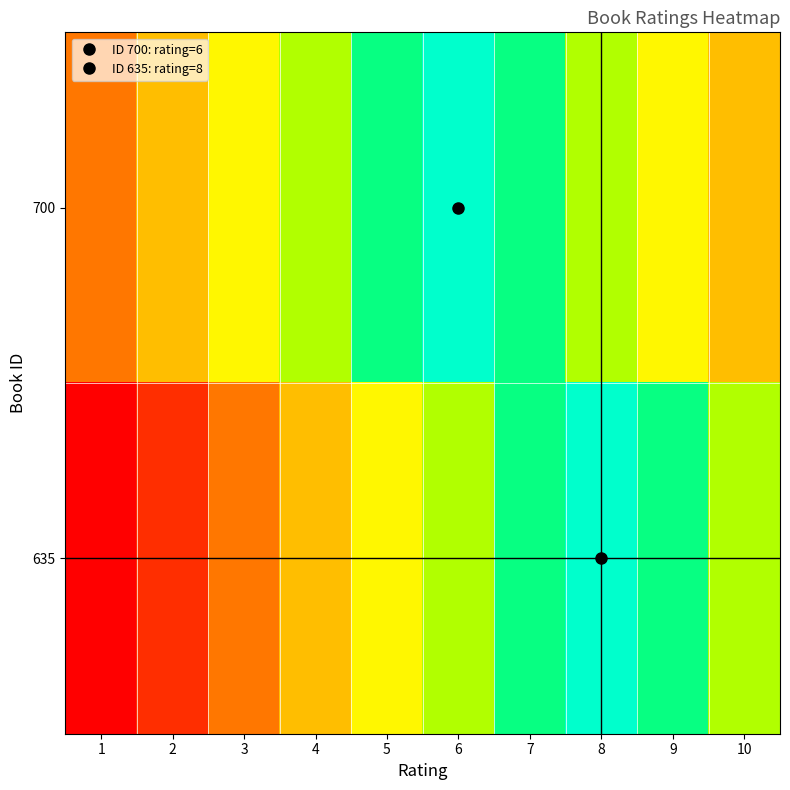

Between 7 and 10, which is larger?

7